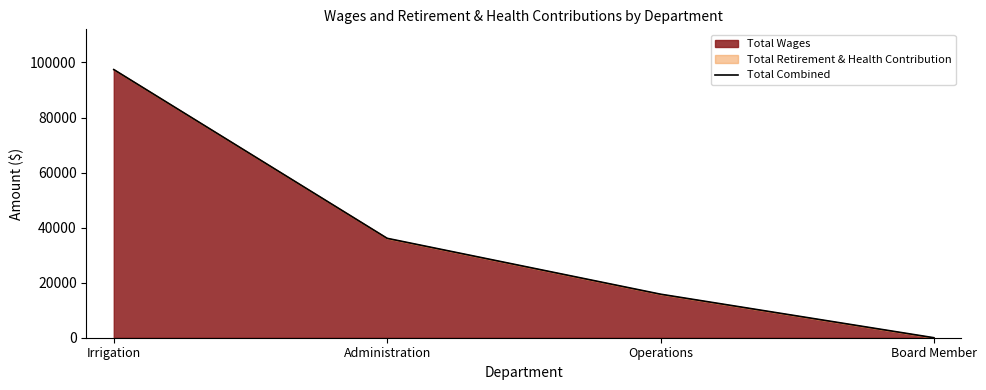

Does the chart display data point markers on the line(s)?

No